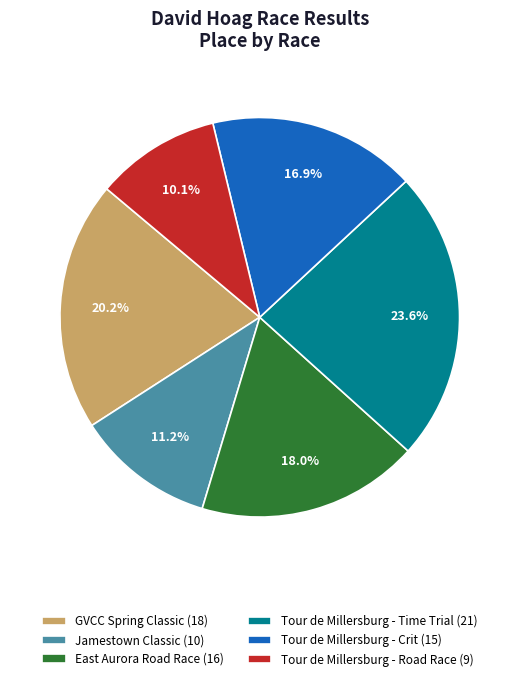

To the nearest percent, what is the combined percentage of Tour de Millersburg - Road Race and Tour de Millersburg - Crit?

27%